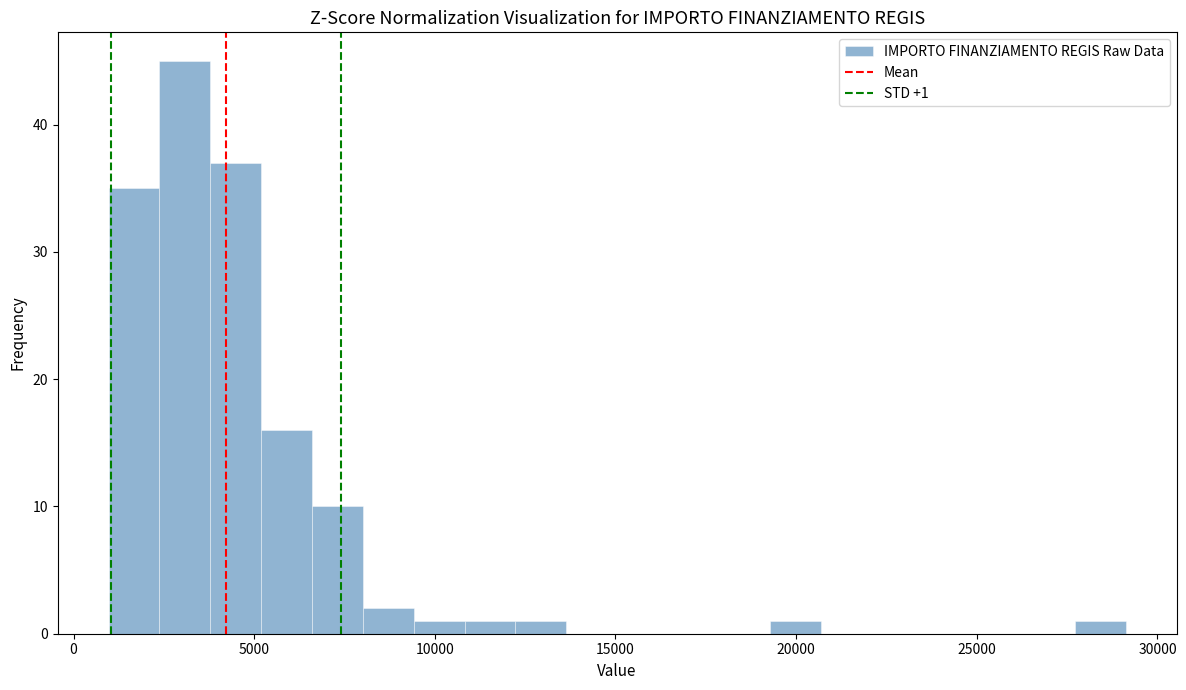

Read against the x-axis, roughly where is the centre of the tallest bar?

3000